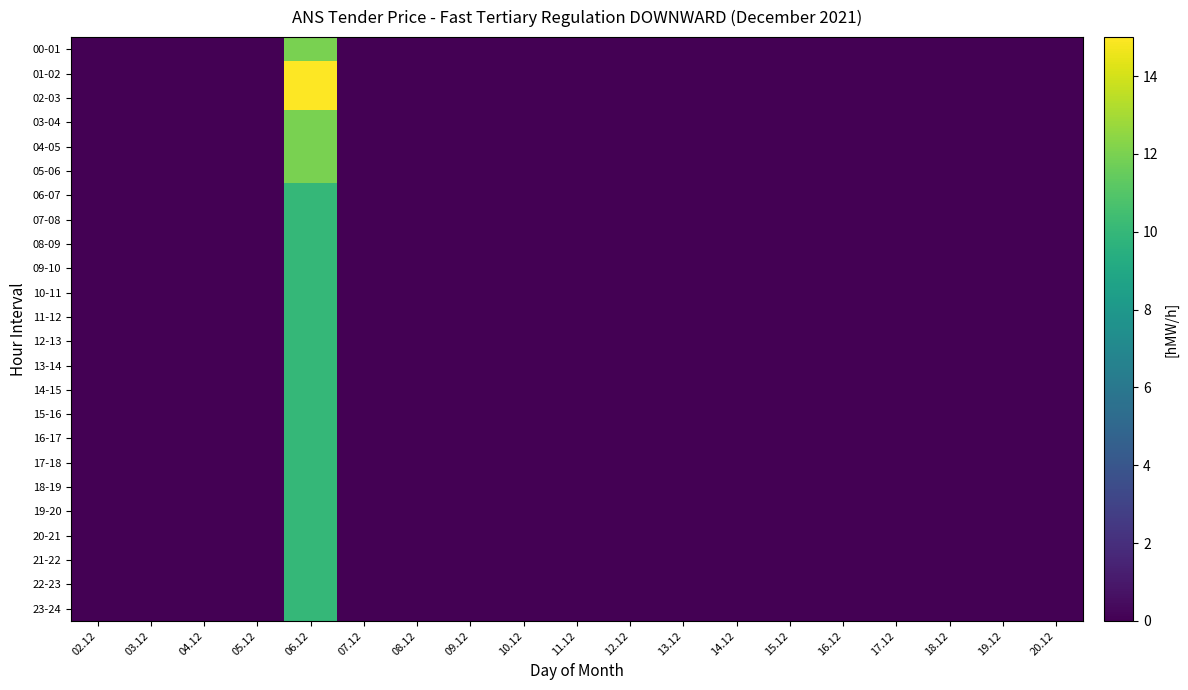

How many series are shown in this chart?

24